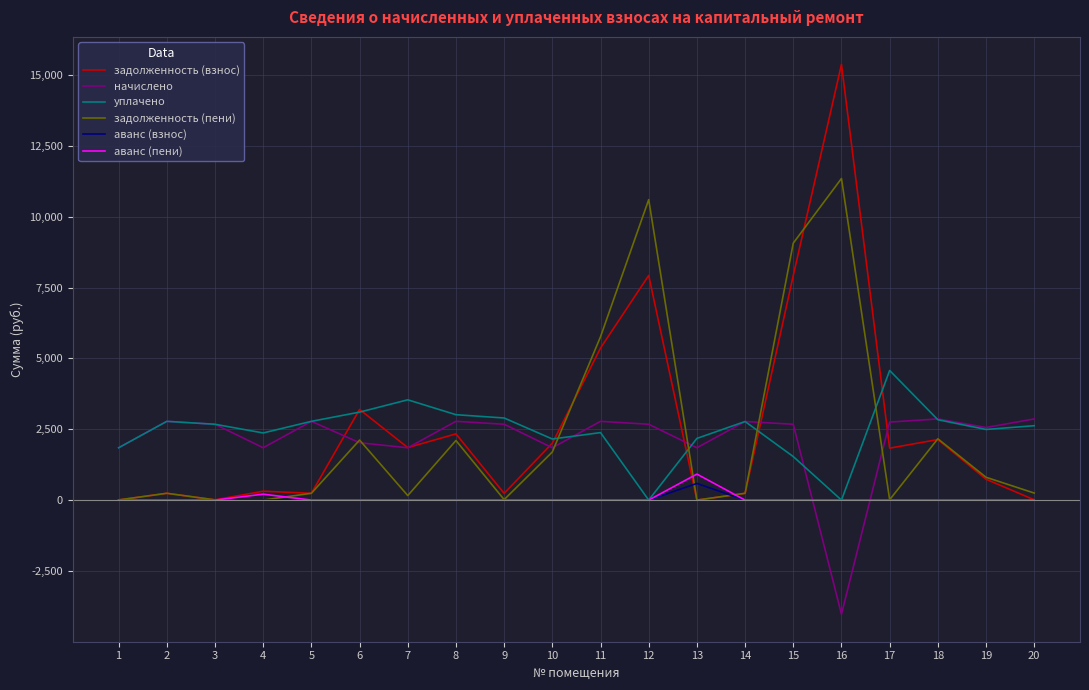

What is the approximate value of задолженность (взнос) at 2?

240.2